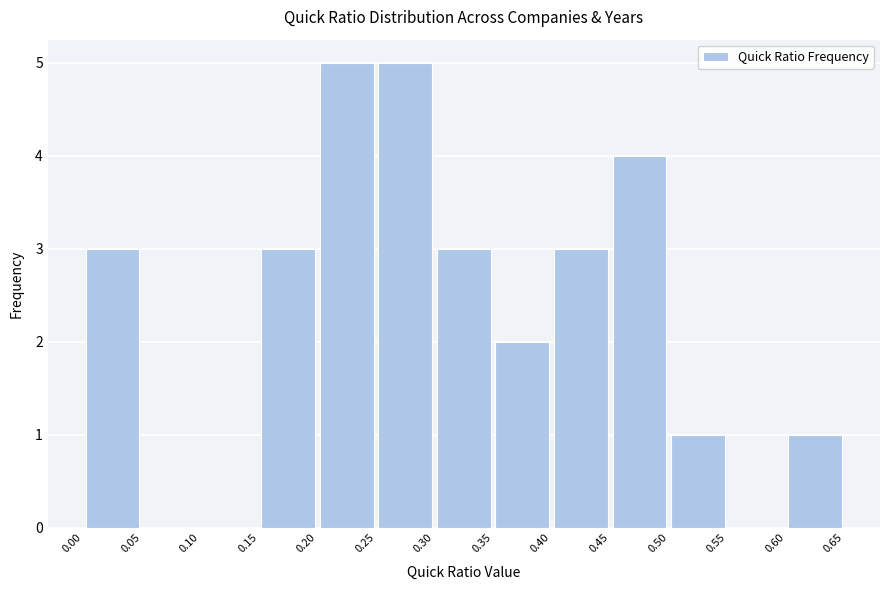

Reading left to right, list every bar in this chart as the range it spans on the x-axis followed by its height. The values are not printed on the chart, so give them approximately, as read against the axis.

0.00 to 0.05: 3
0.05 to 0.10: 0
0.10 to 0.15: 0
0.15 to 0.20: 3
0.20 to 0.25: 5
0.25 to 0.30: 5
0.30 to 0.35: 3
0.35 to 0.40: 2
0.40 to 0.45: 3
0.45 to 0.50: 4
0.50 to 0.55: 1
0.55 to 0.60: 0
0.60 to 0.65: 1